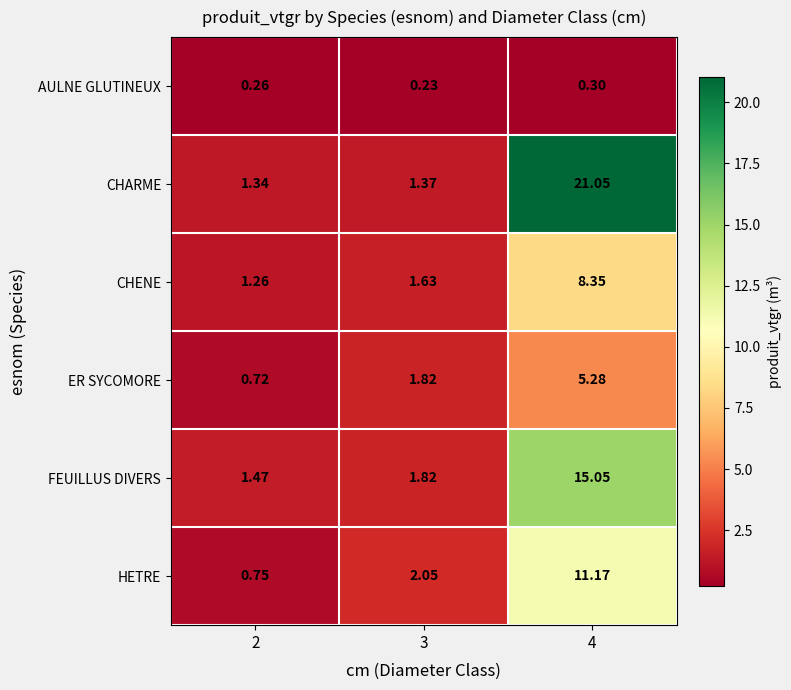

How many series are shown in this chart?

6